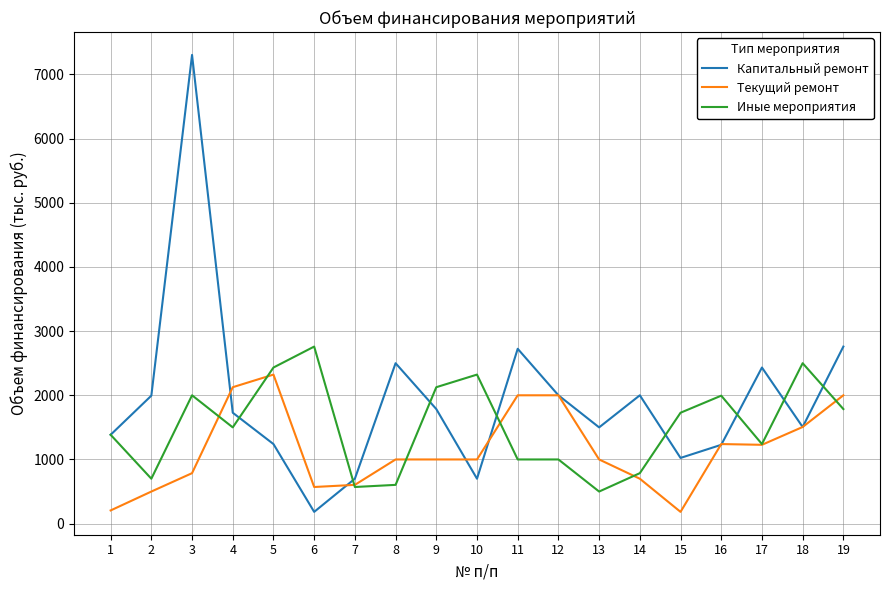

Where do Капитальный ремонт and Текущий ремонт first cross each other?

3 and 4